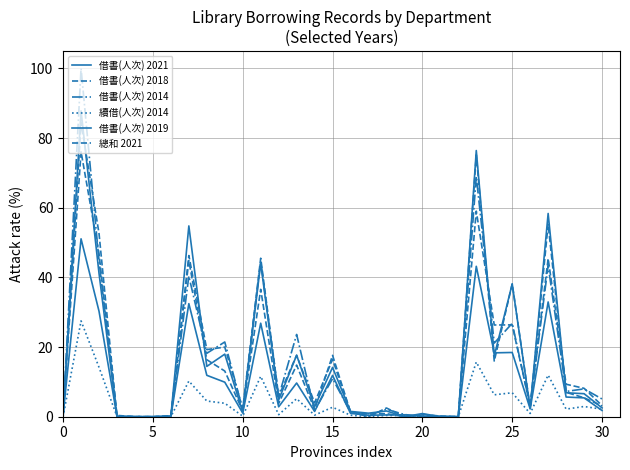

Does the chart display data point markers on the line(s)?

No